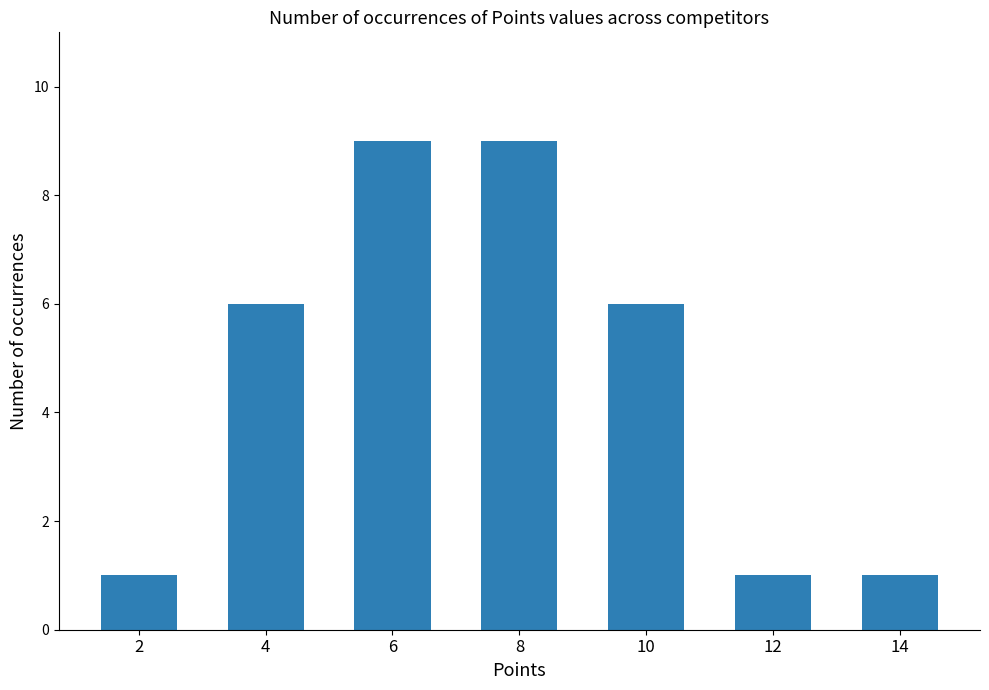

What is the value of the 4th bar from the left?

9